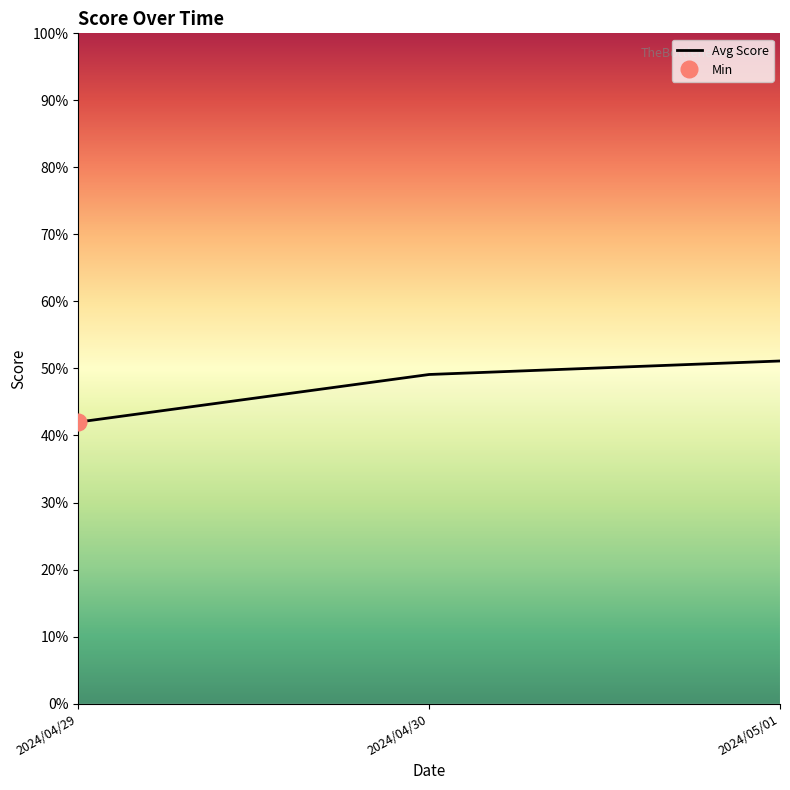

What is the value of the 1st point from the left?

0.4